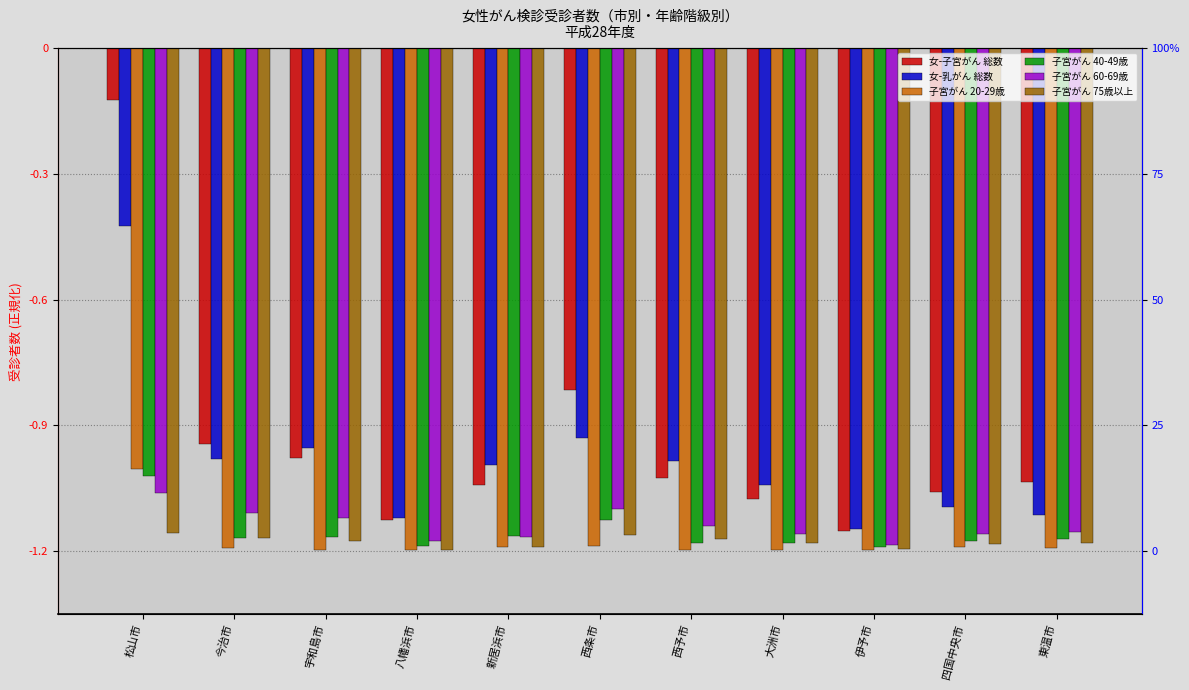

Read the 子宮がん 20-29歳 value at 新居浜市.

-1.2